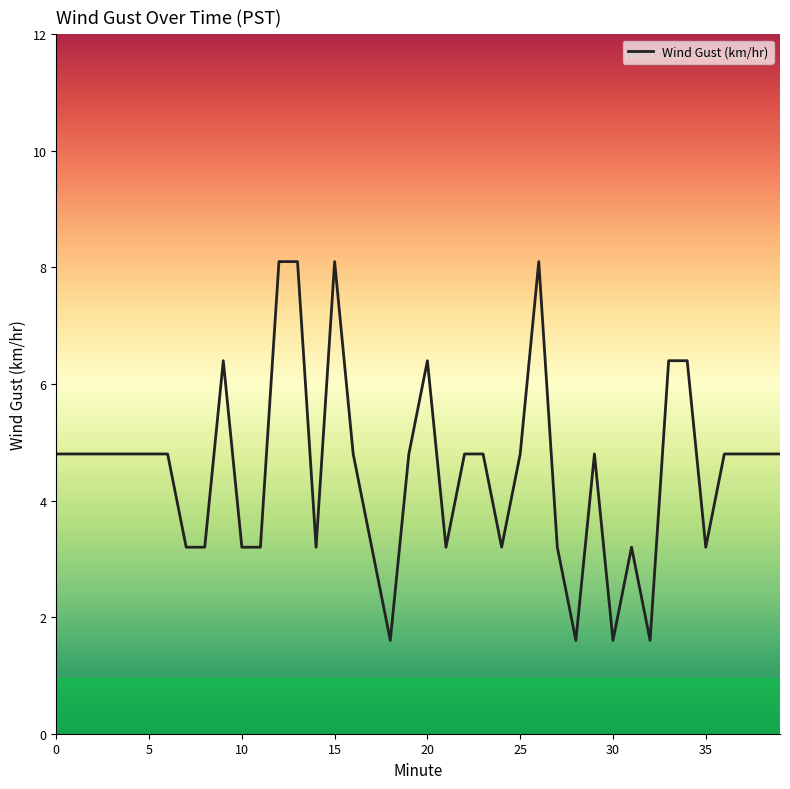

Reading right to left, transcribe all the data shown in this chart.

4.8	4.8	4.8	4.8	3.2	6.4	6.4	1.6	3.2	1.6	4.8	1.6	3.2	8.1	4.8	3.2	4.8	4.8	3.2	6.4	4.8	1.6	3.2	4.8	8.1	3.2	8.1	8.1	3.2	3.2	6.4	3.2	3.2	4.8	4.8	4.8	4.8	4.8	4.8	4.8